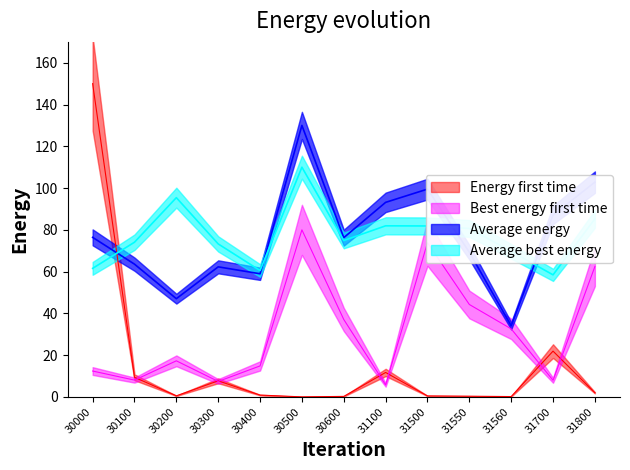

Count the number of data series in this chart.

4